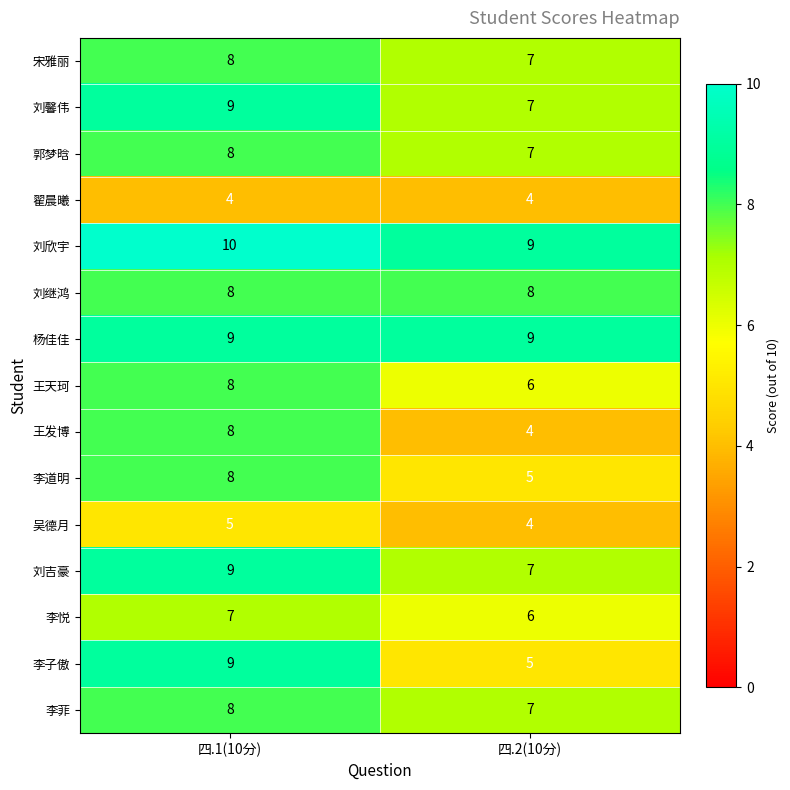

What is the highest value of the 王发博 series?

8